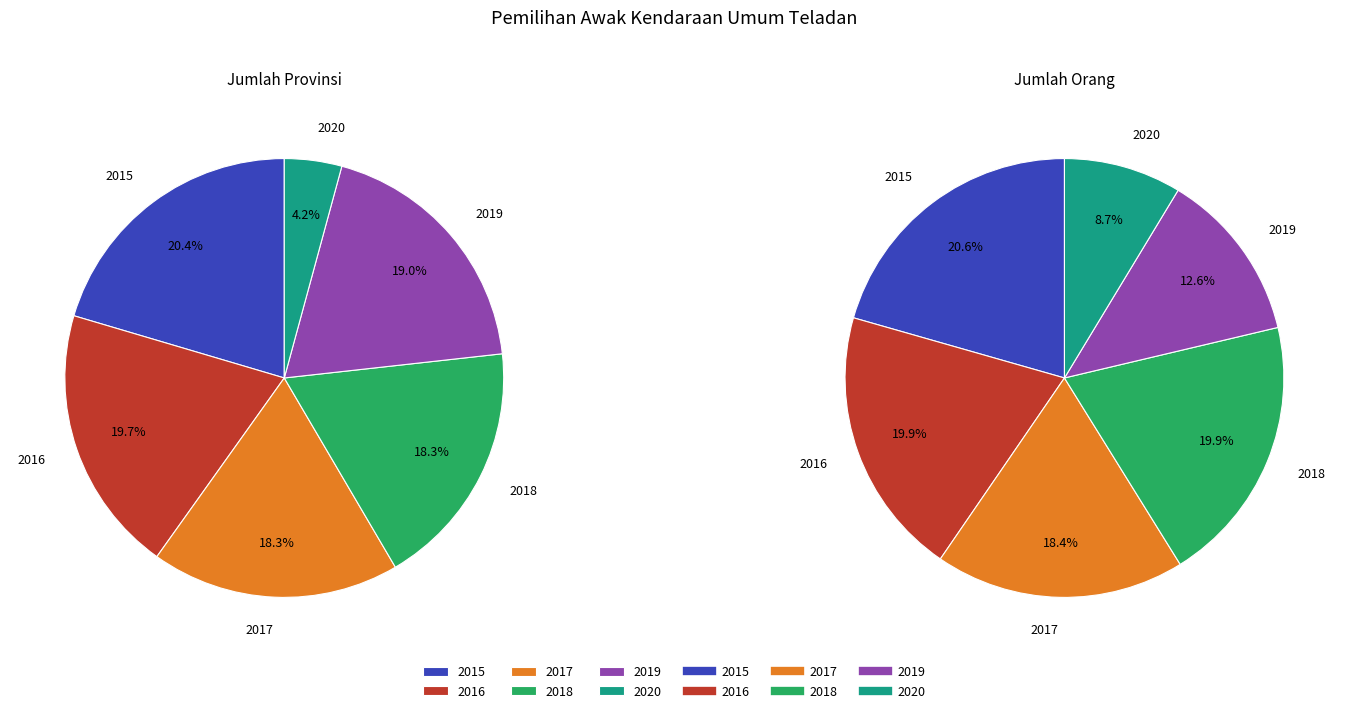

Combined, do 2018 and 2015 account for over 50%?

No